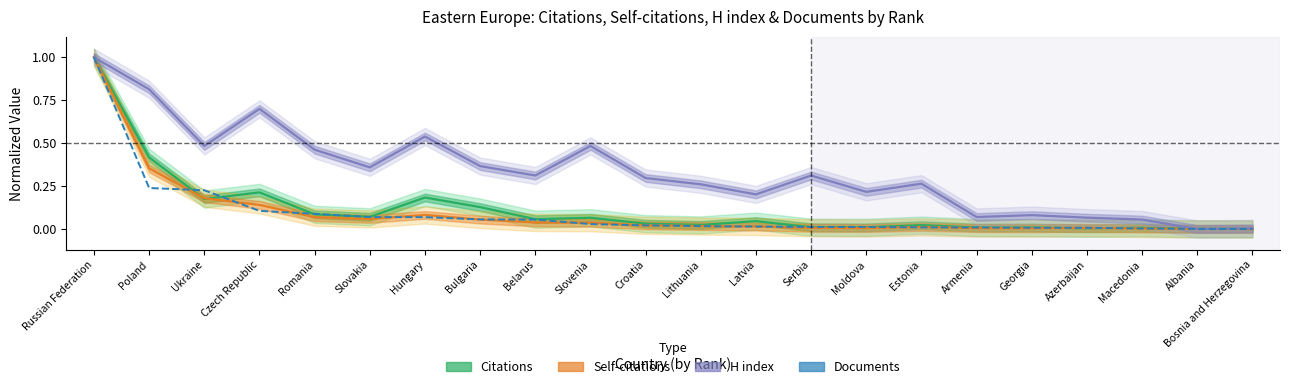

Which has a higher value, Latvia or Czech Republic?

Czech Republic